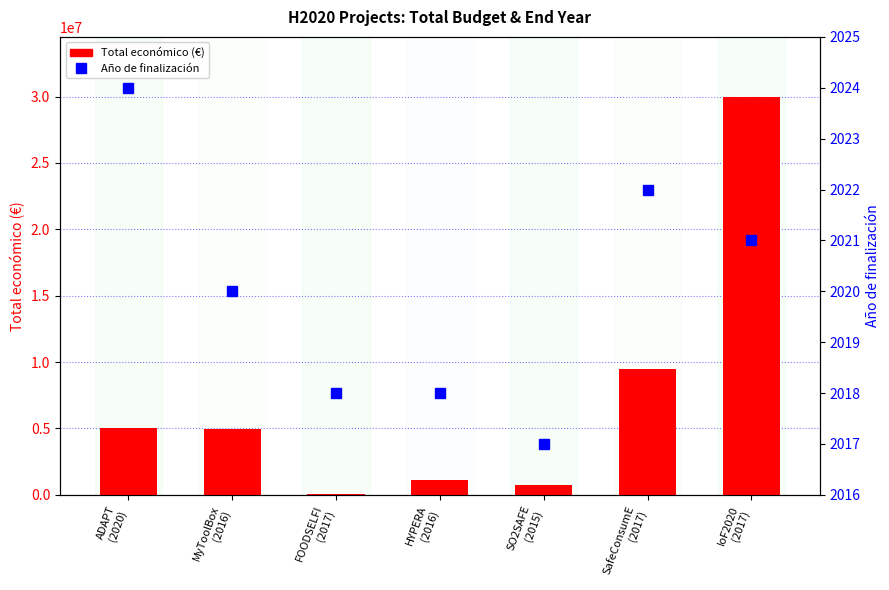

Rank the series by their maximum value, from highest to lowest.

Total económico (€), Año de finalización